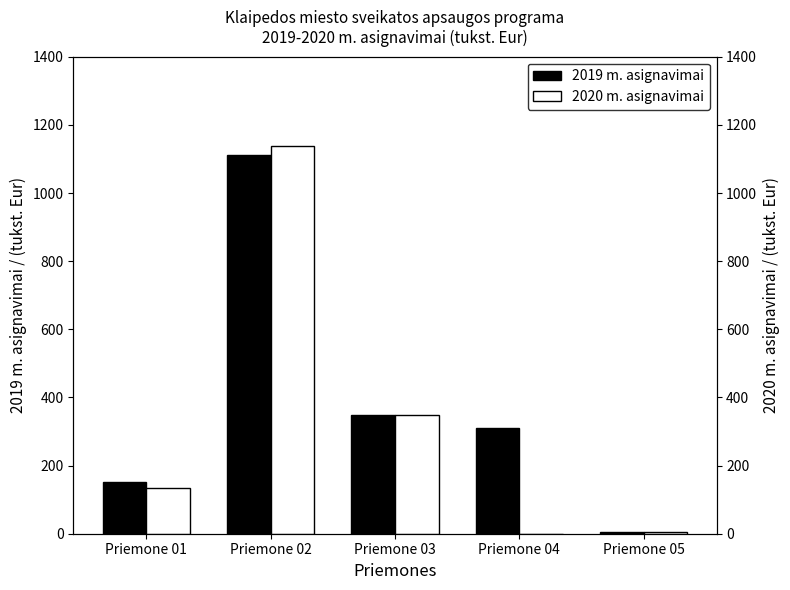

What is the total value across all series at Priemone 05?

10.0